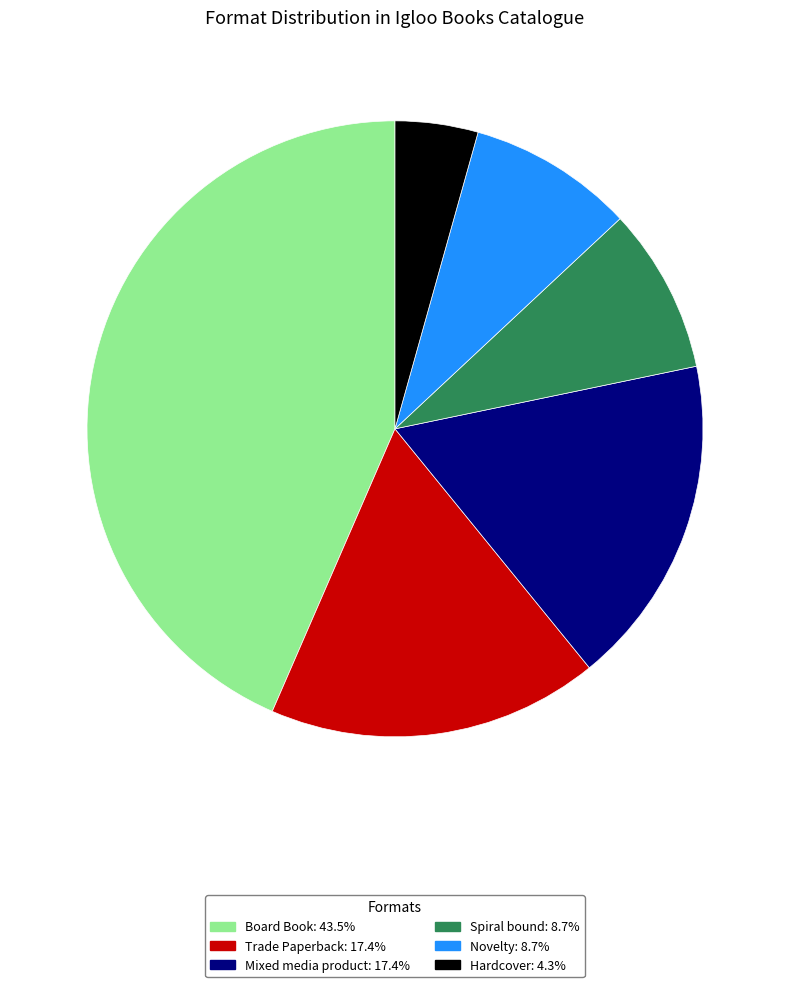

Is the sum of Spiral bound and Mixed media product greater than half?

No